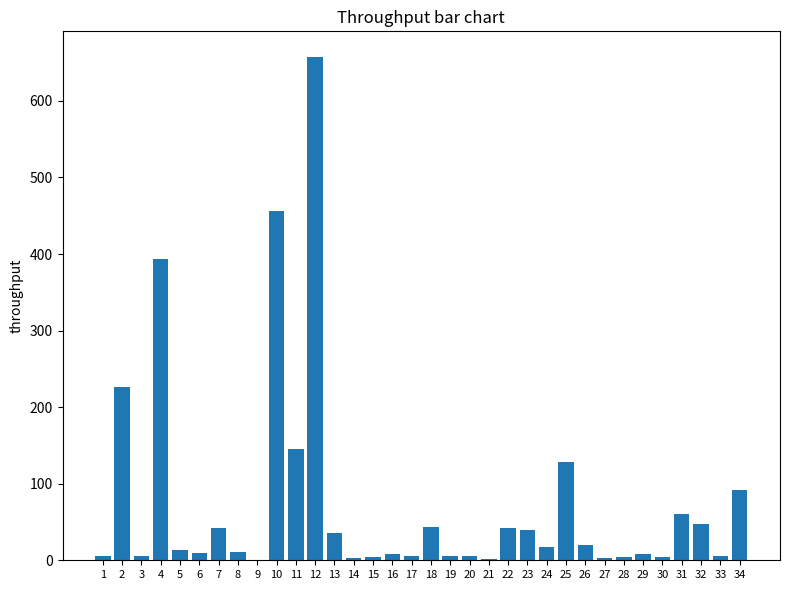

Are the bars horizontal?

No